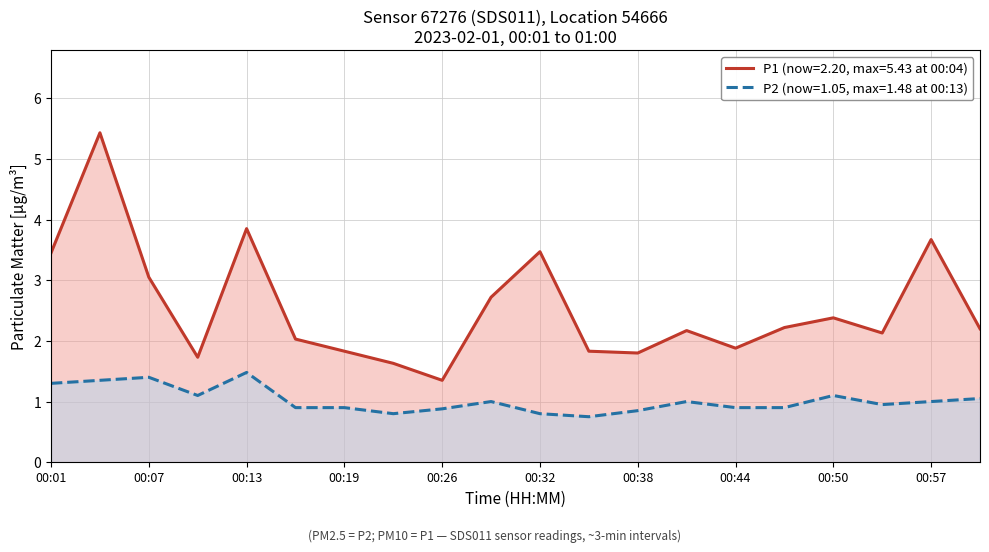

Which has a higher value, 00:19 or 00:47?

00:47